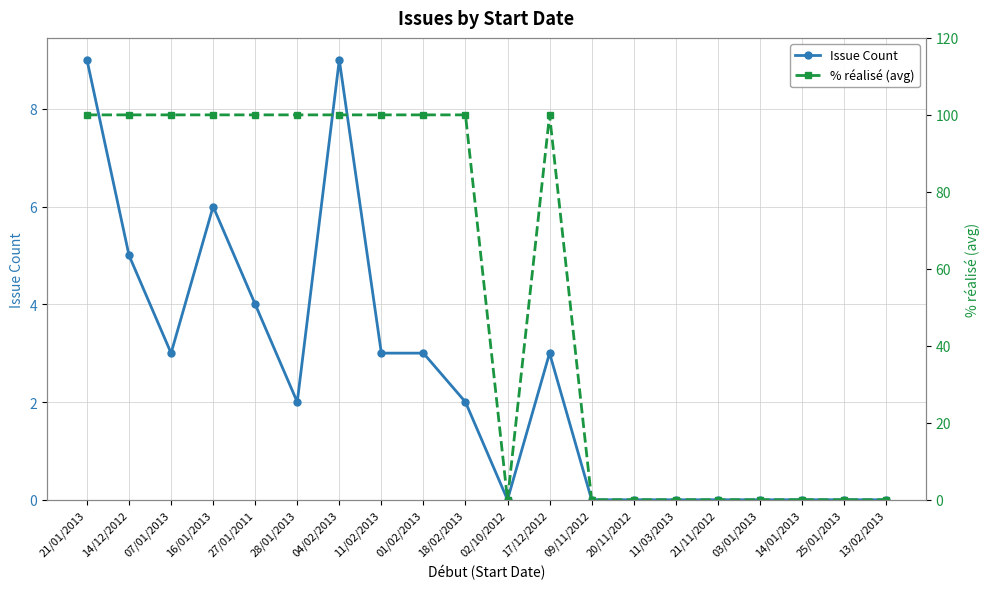

At which category does Issue Count reach its first local peak?

16/01/2013